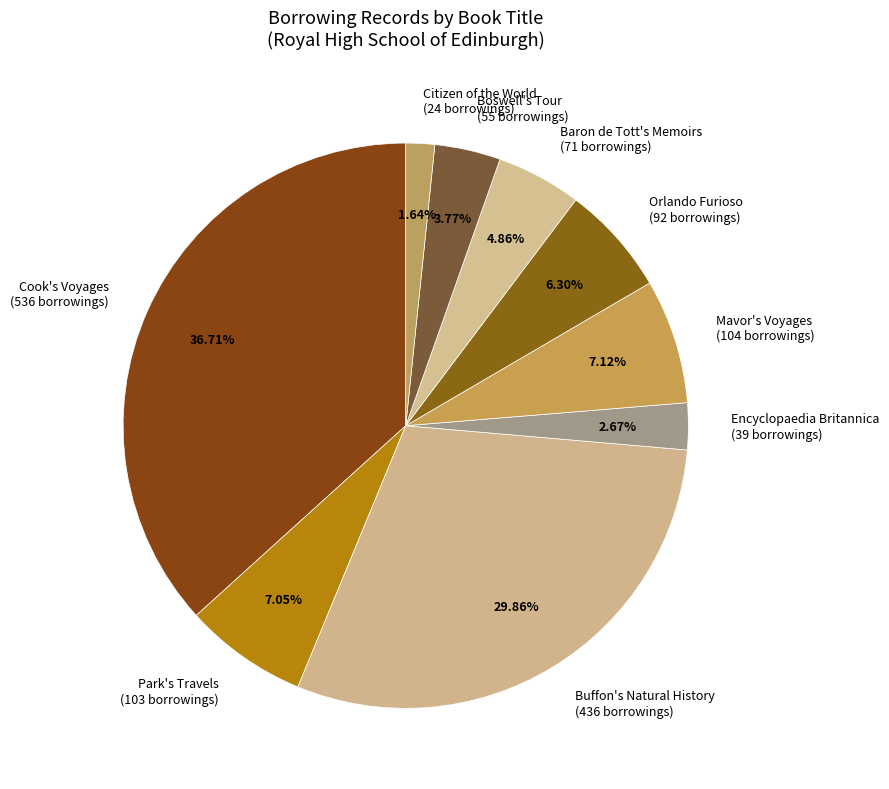

Which slice is the smallest?

Citizen of the World